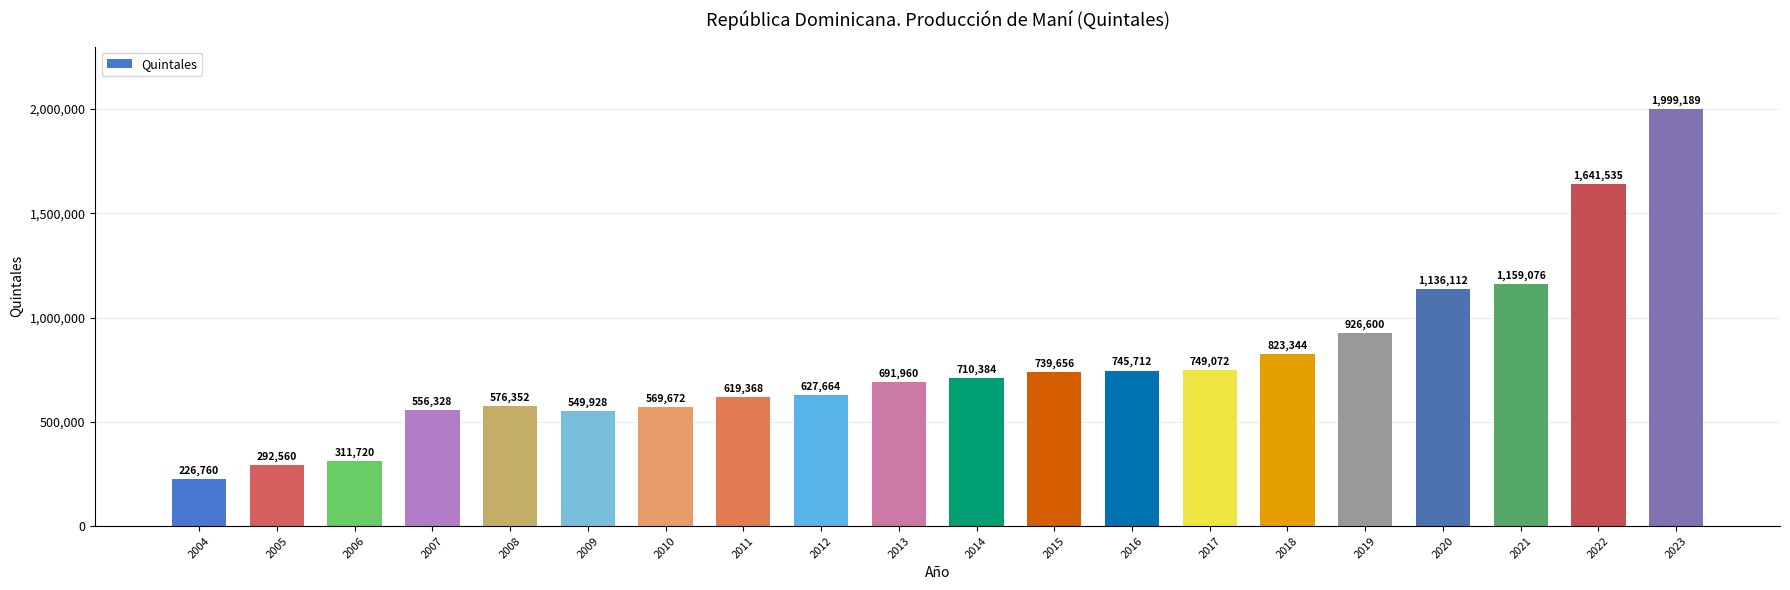

Count the number of data series in this chart.

1